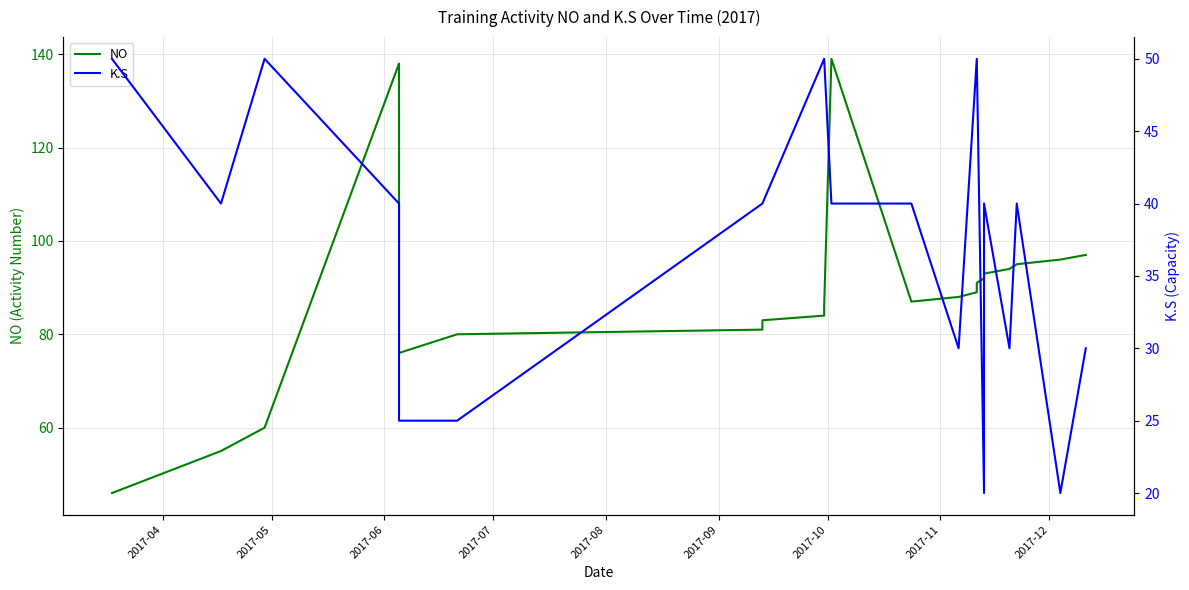

Is this an area chart (filled region under the line)?

No